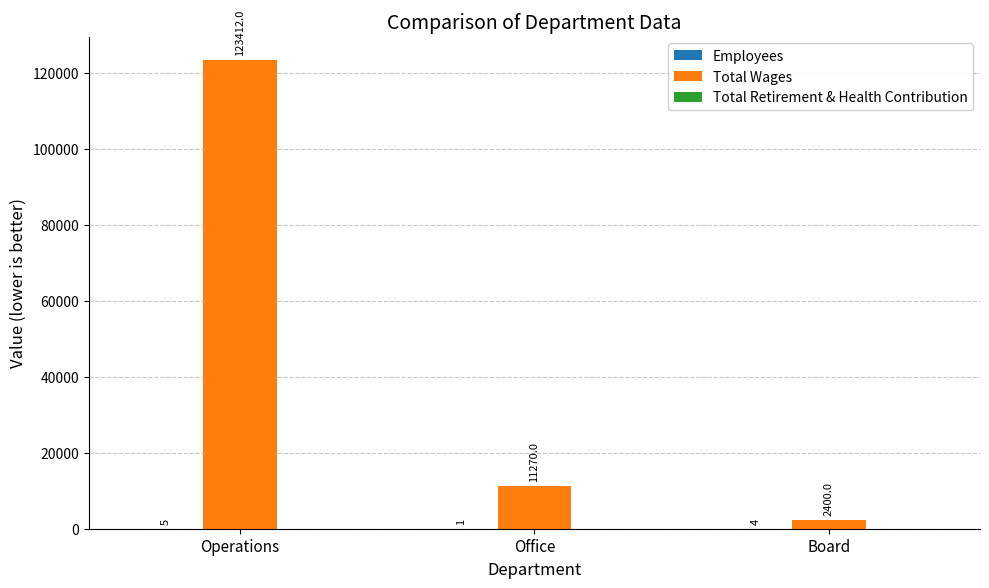

How many distinct data groups are displayed?

2